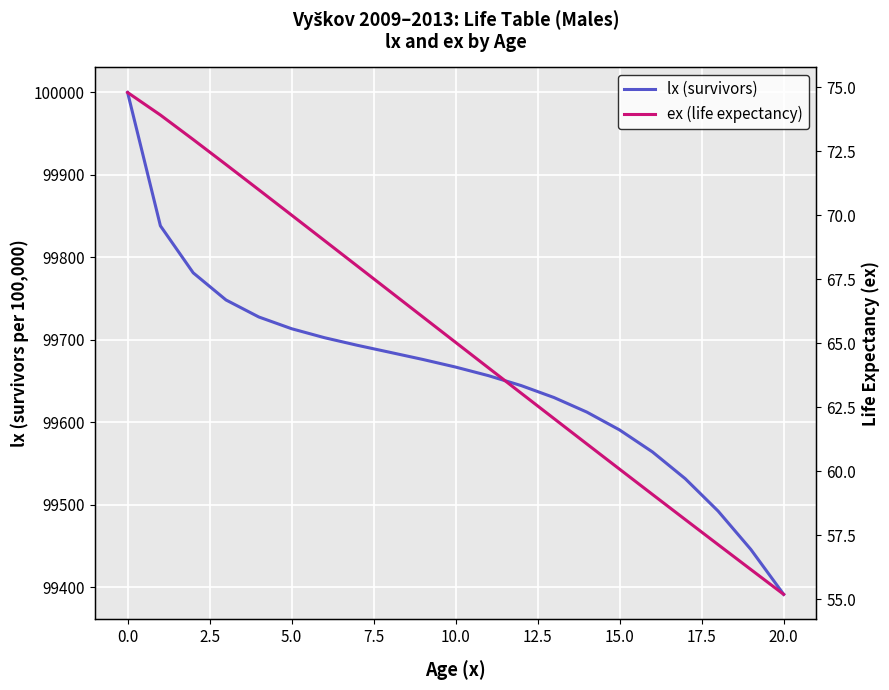

What is the average value of the lx (survivors) series?

99656.9